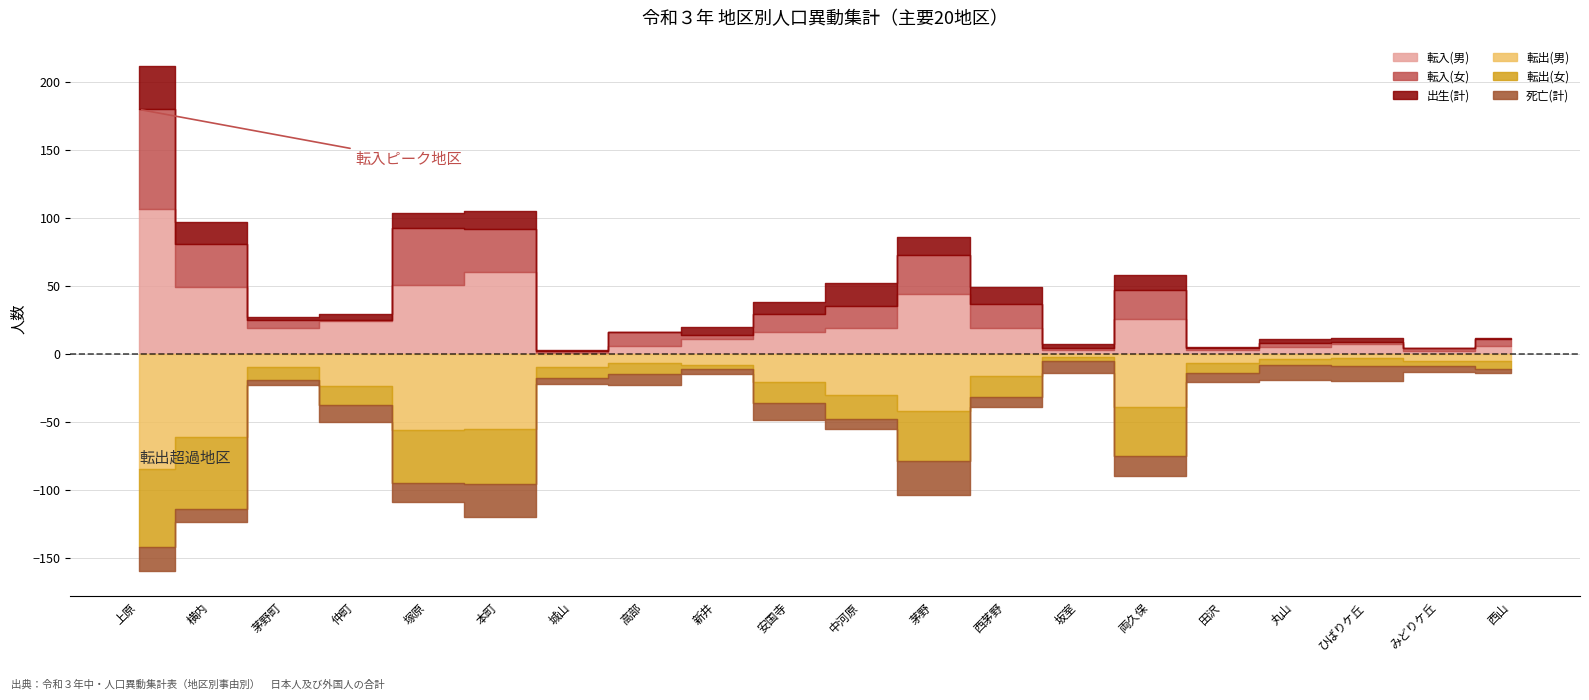

At which category does 転入(女) reach its first local valley?

仲町